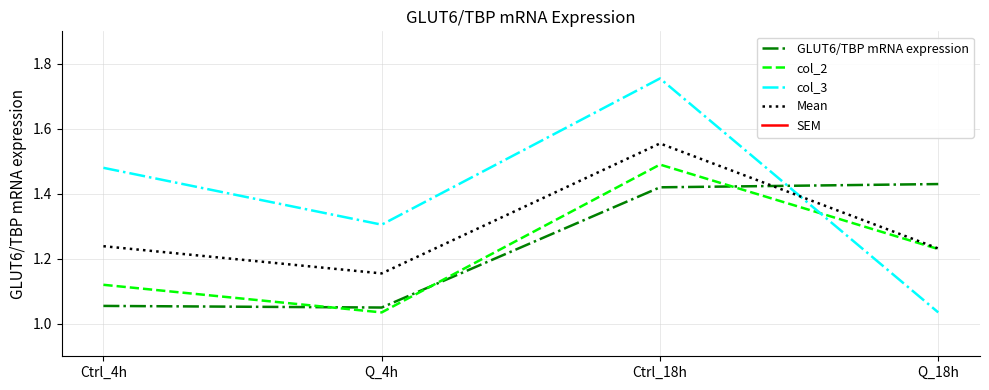

Which has a higher value, Q_18h or Q_4h?

Q_18h